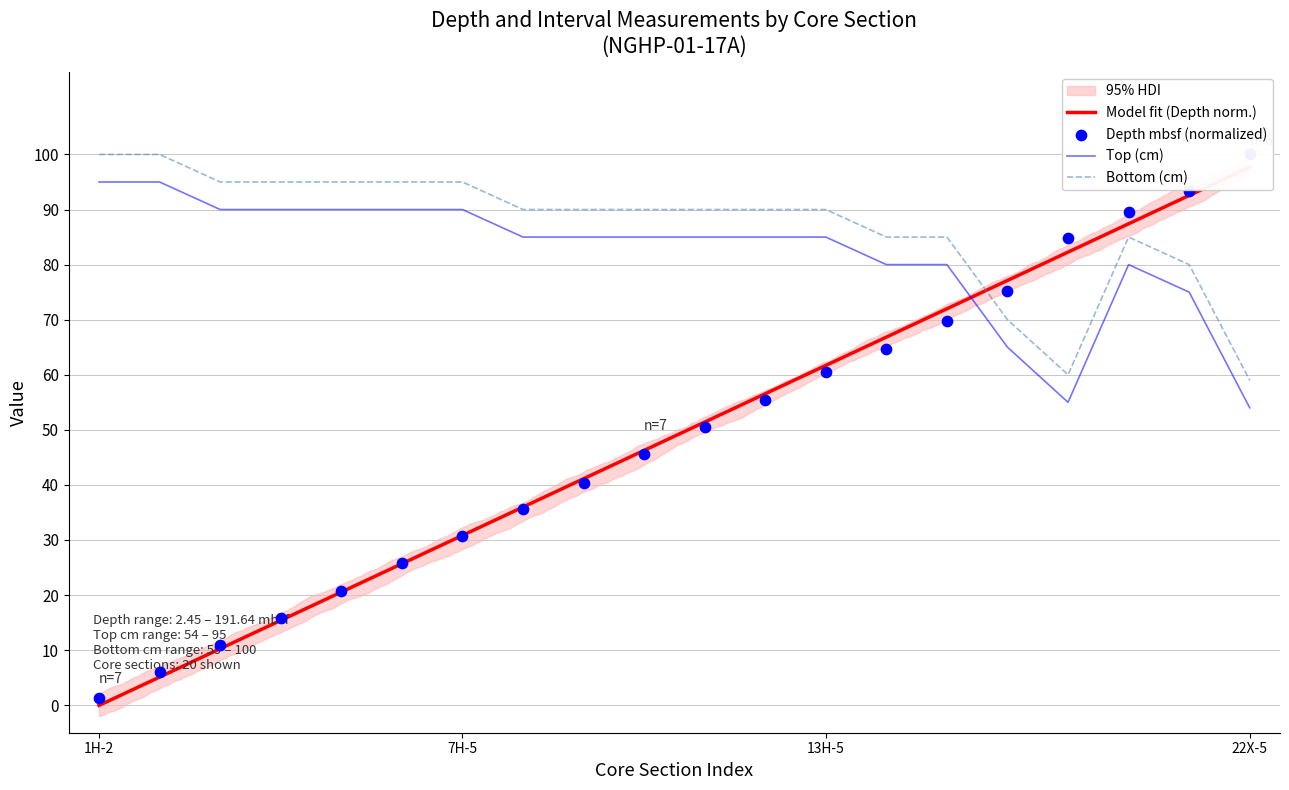

At which category is the sum across all series the highest?

19X-5